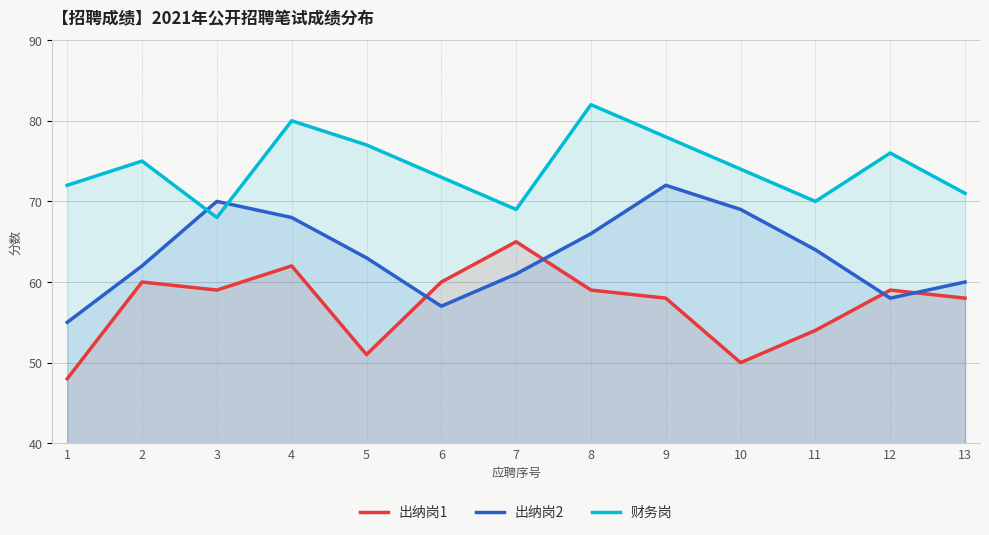

The 财务岗 series shows 98 at 13. True or false?

False